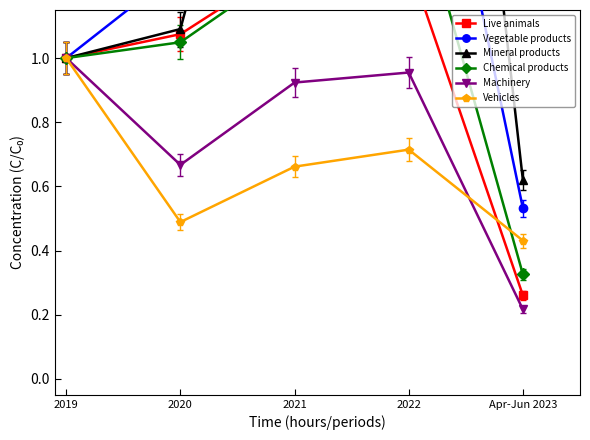

What is the highest value of the Chemical products series?

1.6